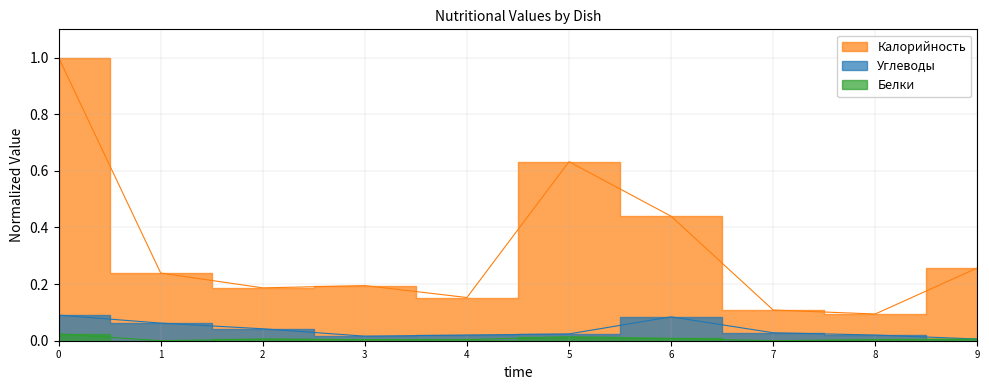

True or false: Белки and Калорийность cross at least once.

False